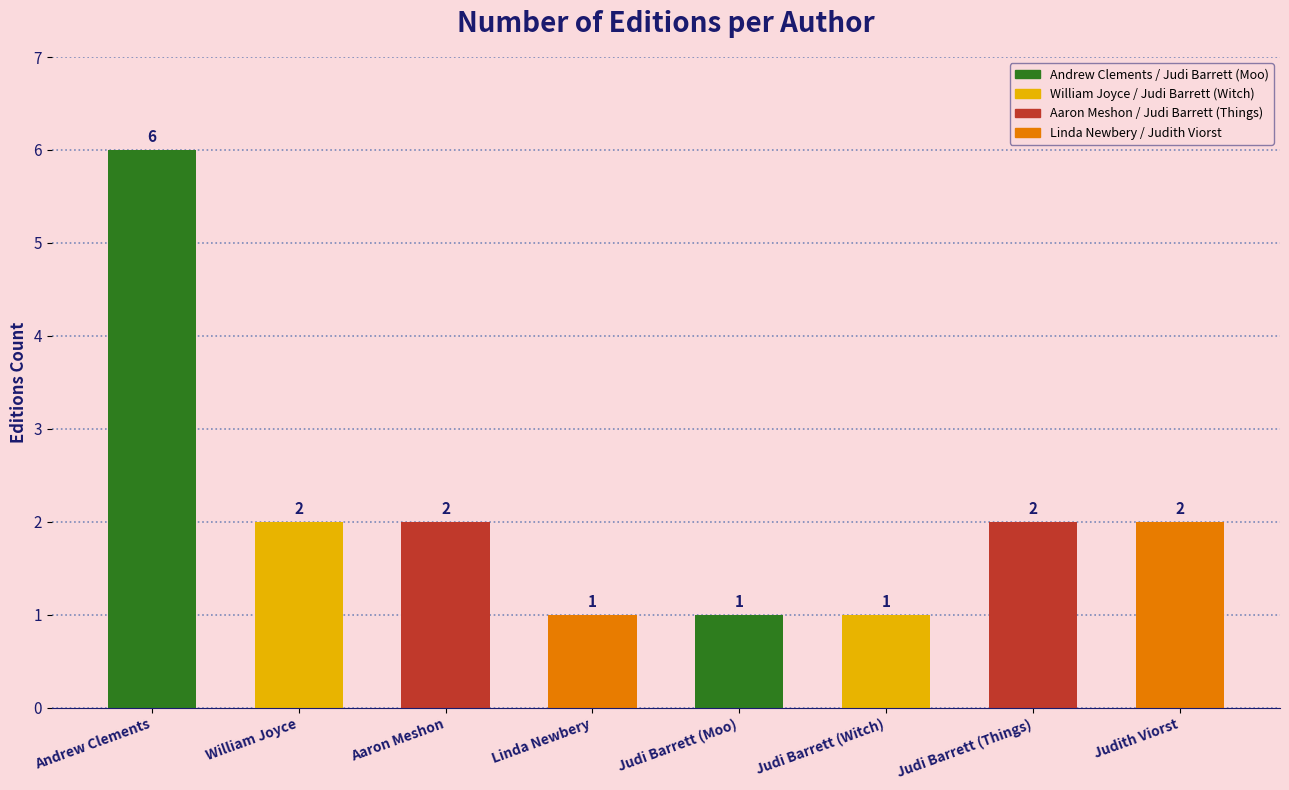

What position from the left is Aaron Meshon?

3